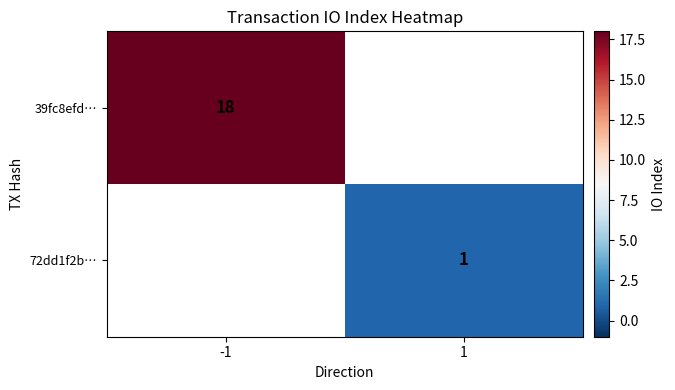

The 72dd1f2b… series shows 1 at 1. True or false?

True